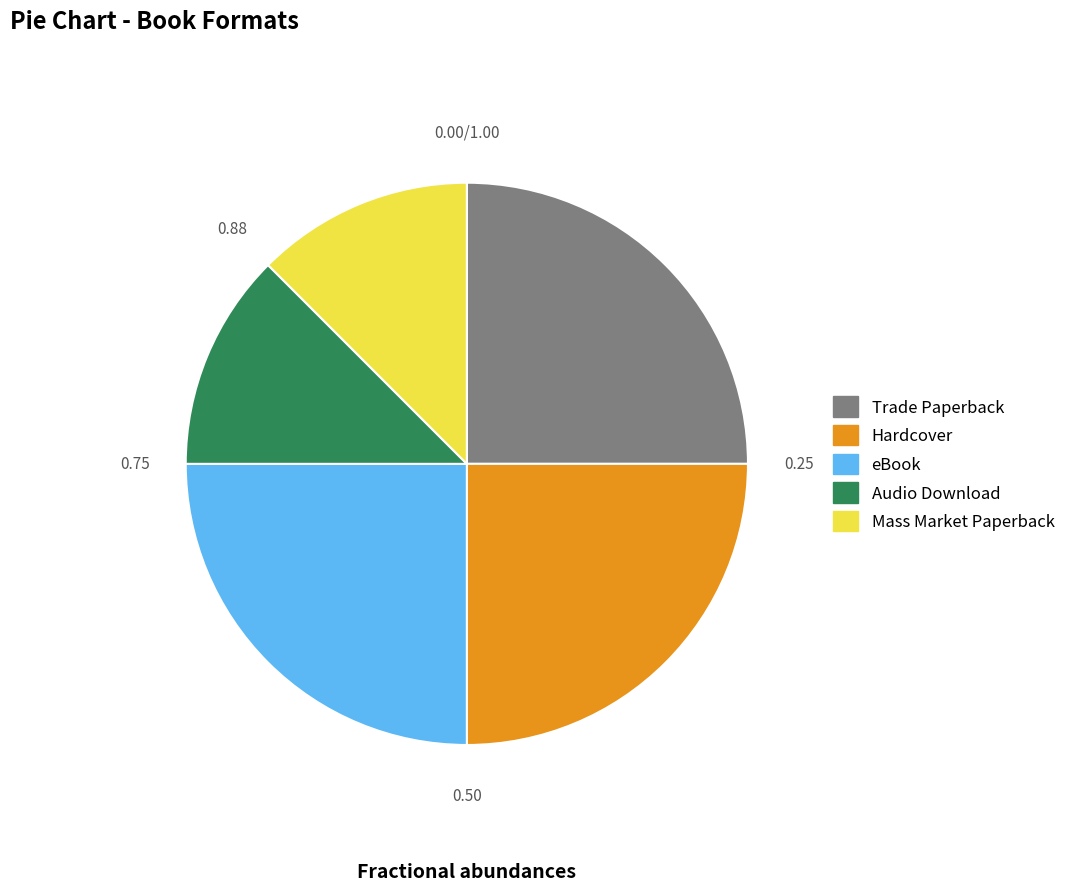

Combined, do Trade Paperback and Audio Download account for over 50%?

No